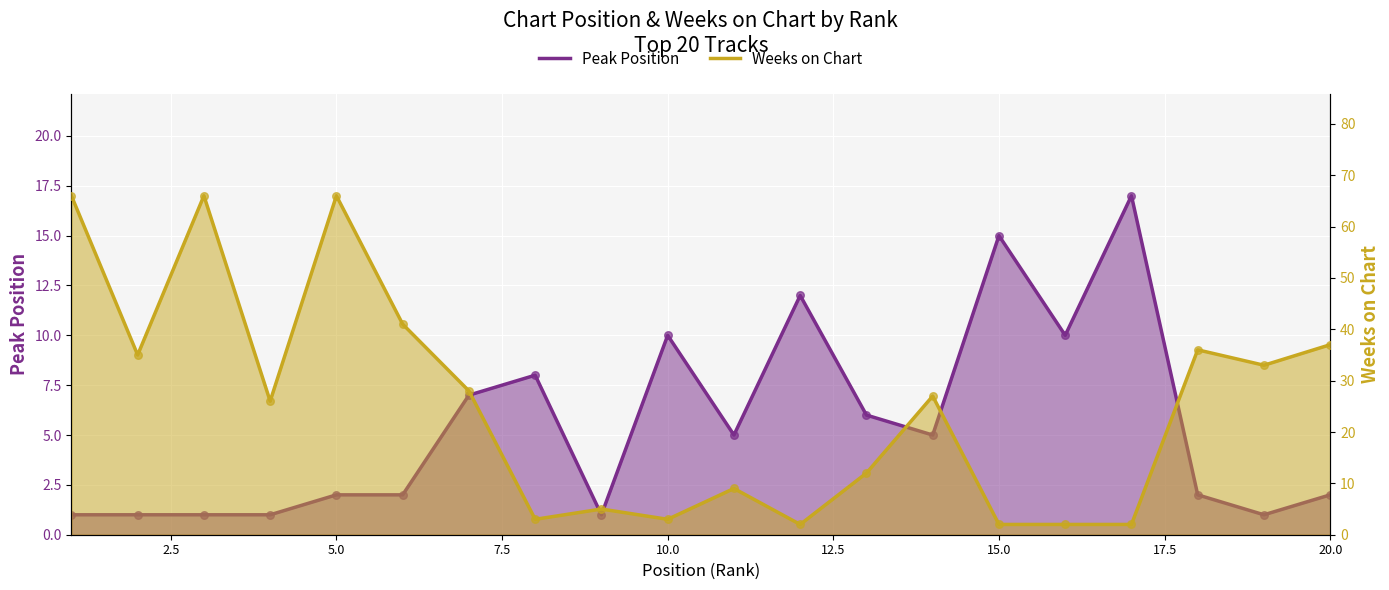

What are all the series names shown in the legend?

Peak Position, Weeks on Chart